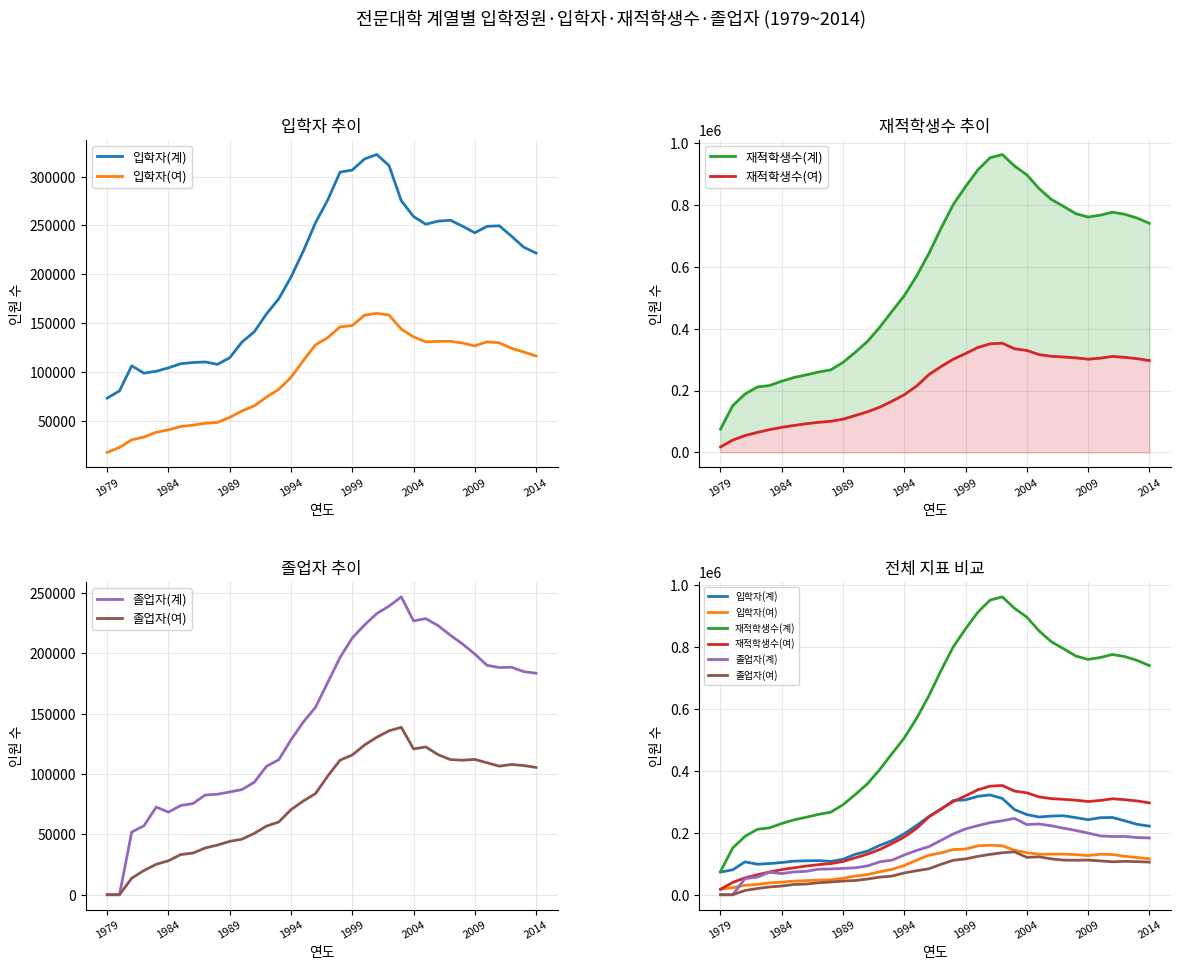

How many lines are shown in the chart?

6